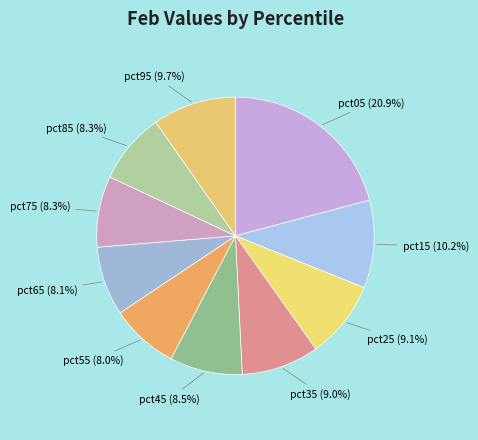

How much of the chart is everything except pct45?

91.5%